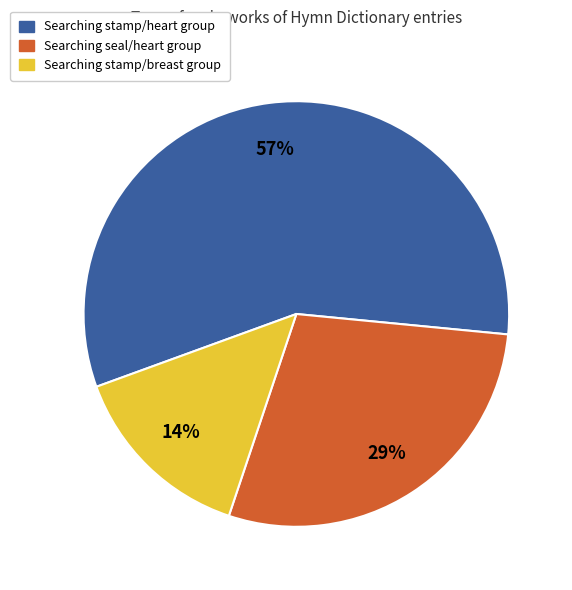

Is there a majority slice in this chart?

Yes